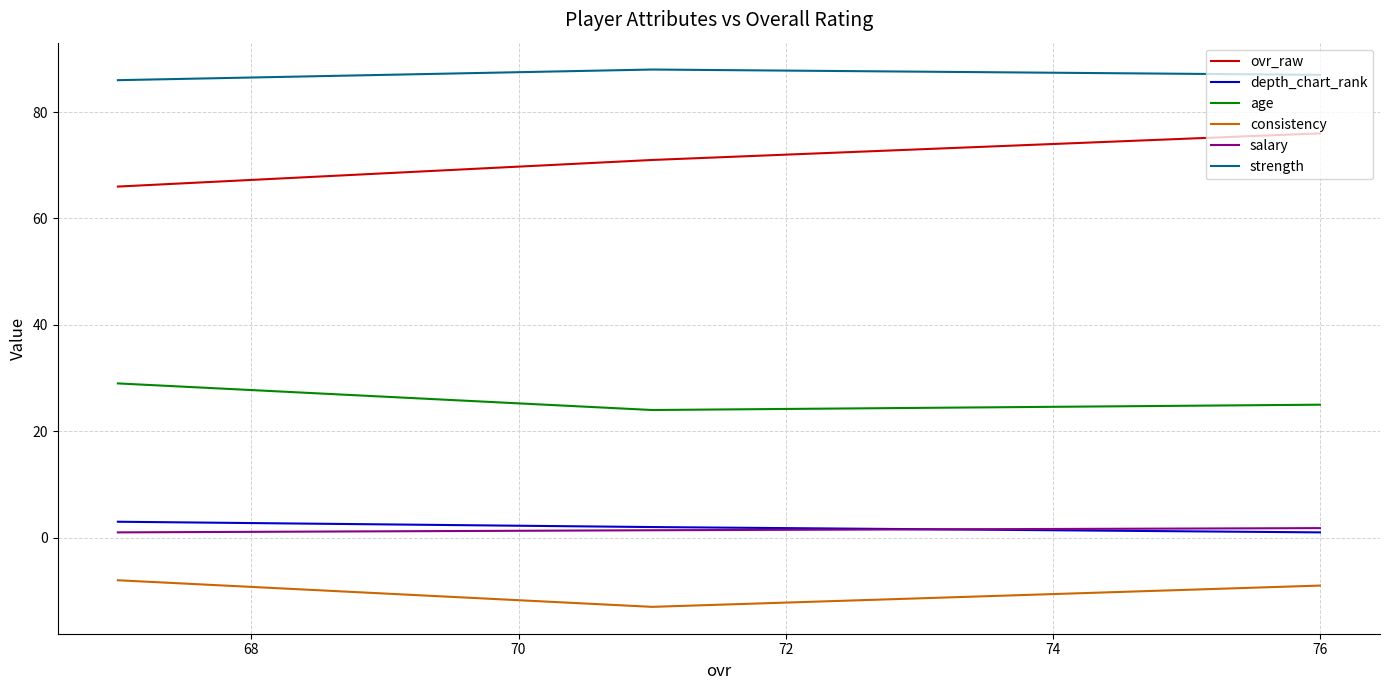

What is the difference between the maximum and minimum values in the strength series?

2.0